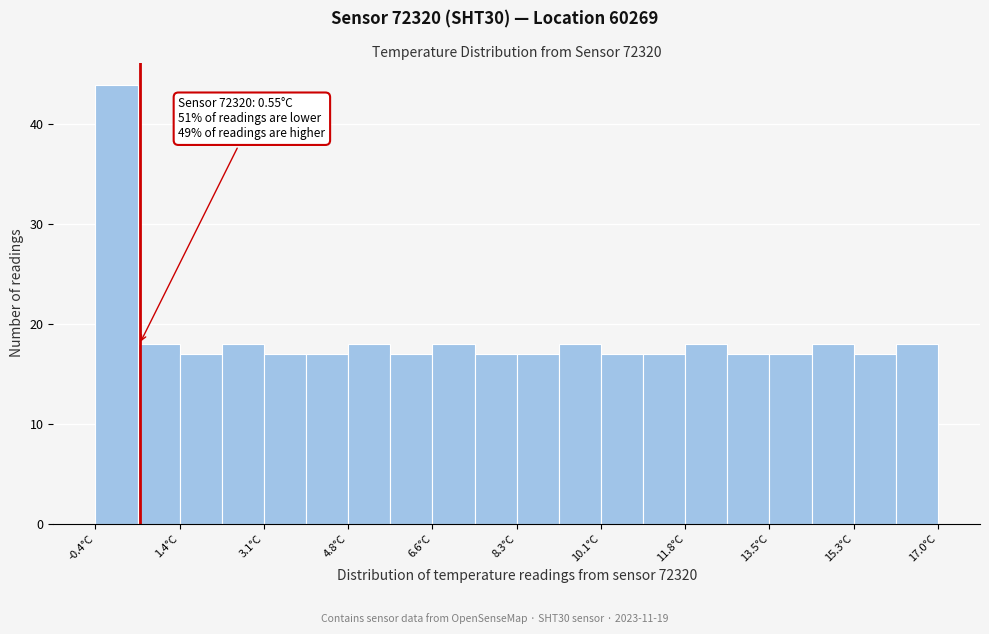

Over which range of the x-axis is the bar tallest?

-0.4 to 0.6